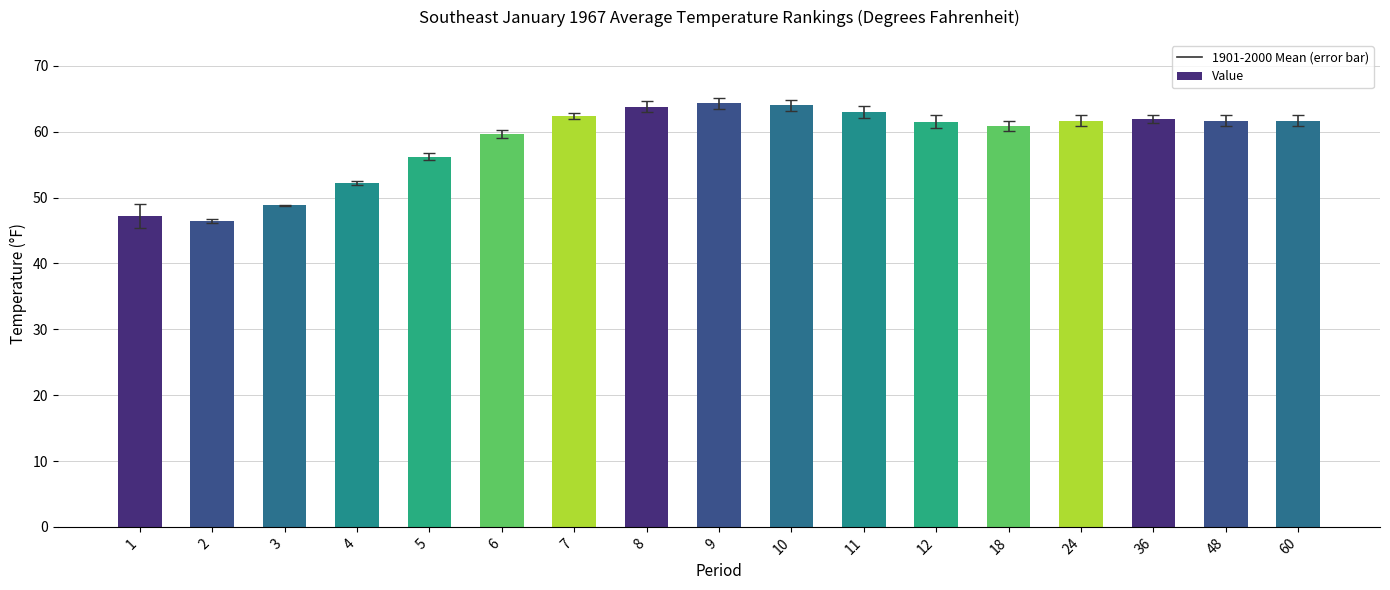

How many bars are there in total?

17